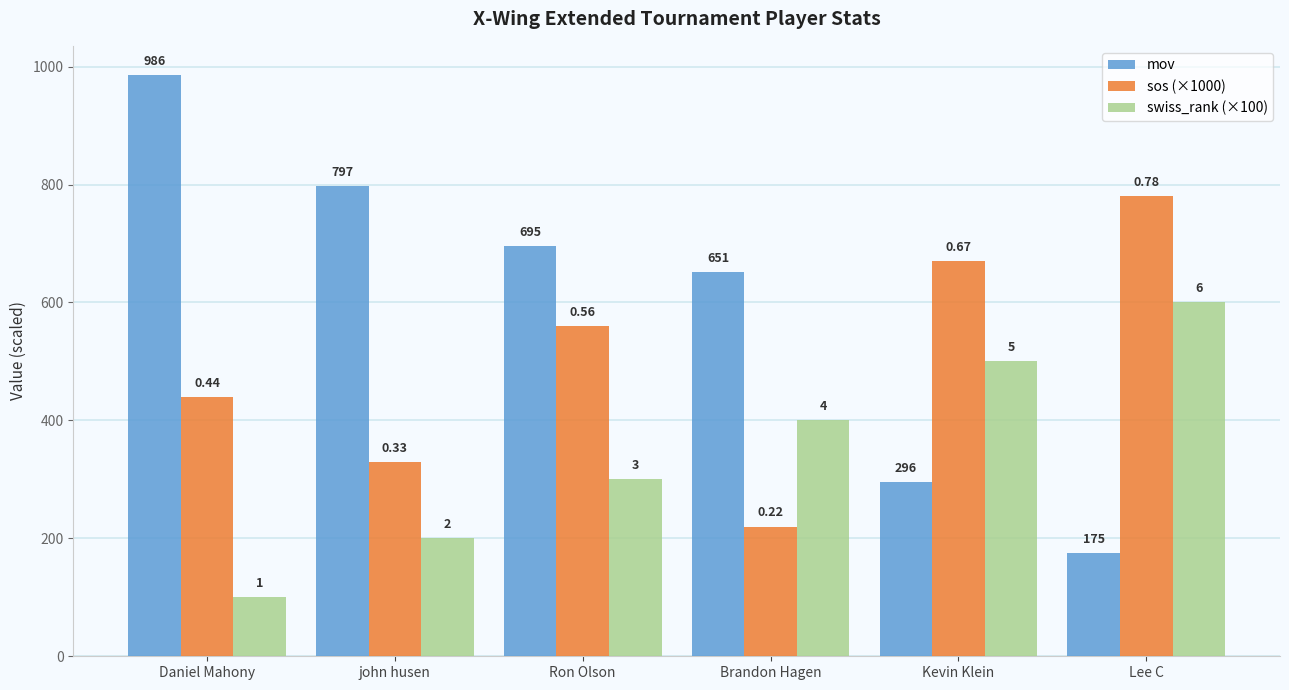

At which category does the chart reach its minimum across all series?

Daniel Mahony